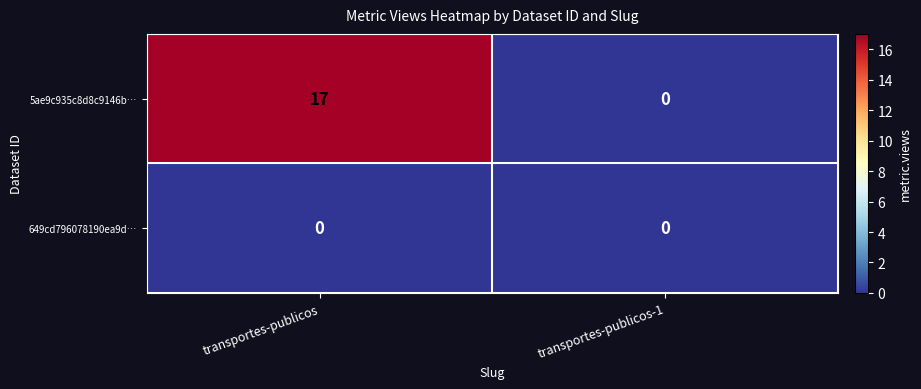

List the series in order of their overall mean, highest first.

5ae9c935c8d8c9146b…, 649cd796078190ea9d…